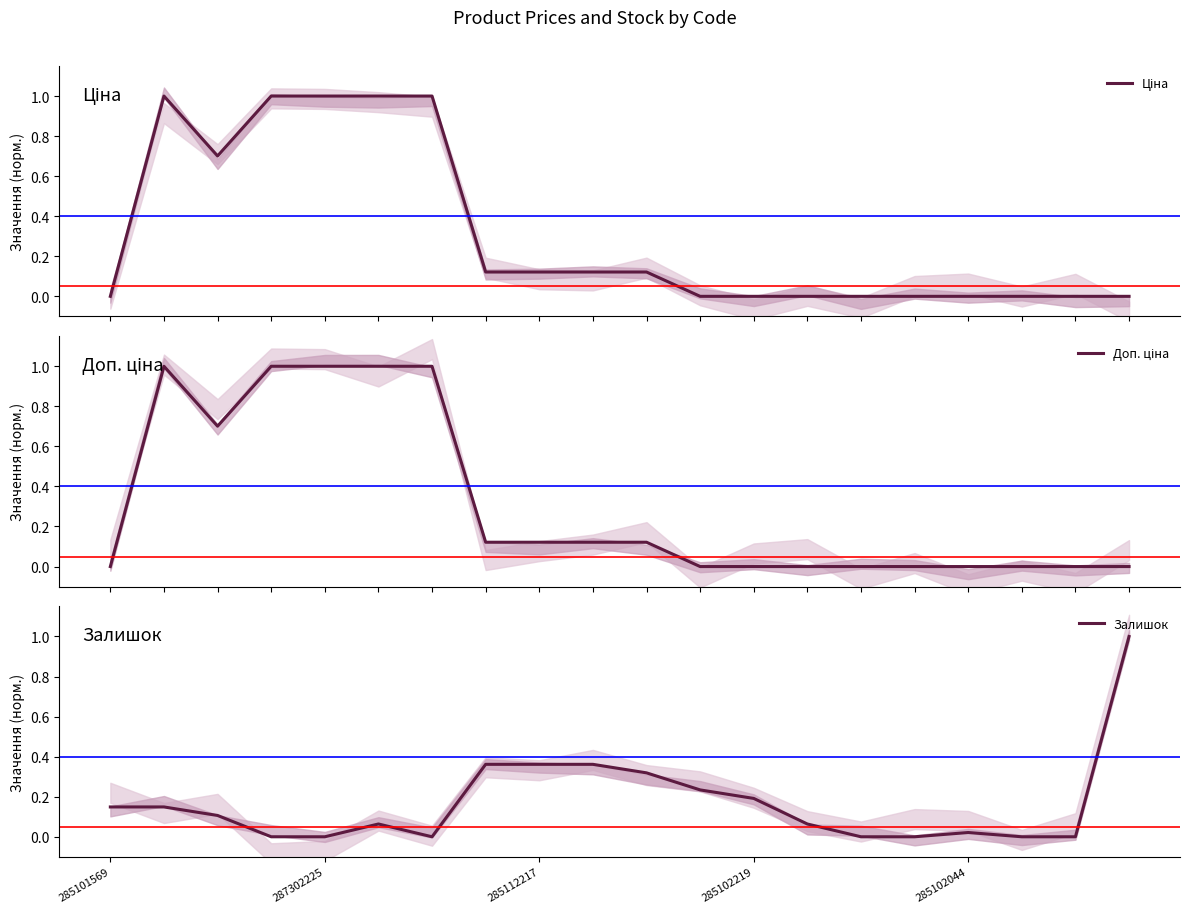

How many interior local valleys does the Ціна series have?

1